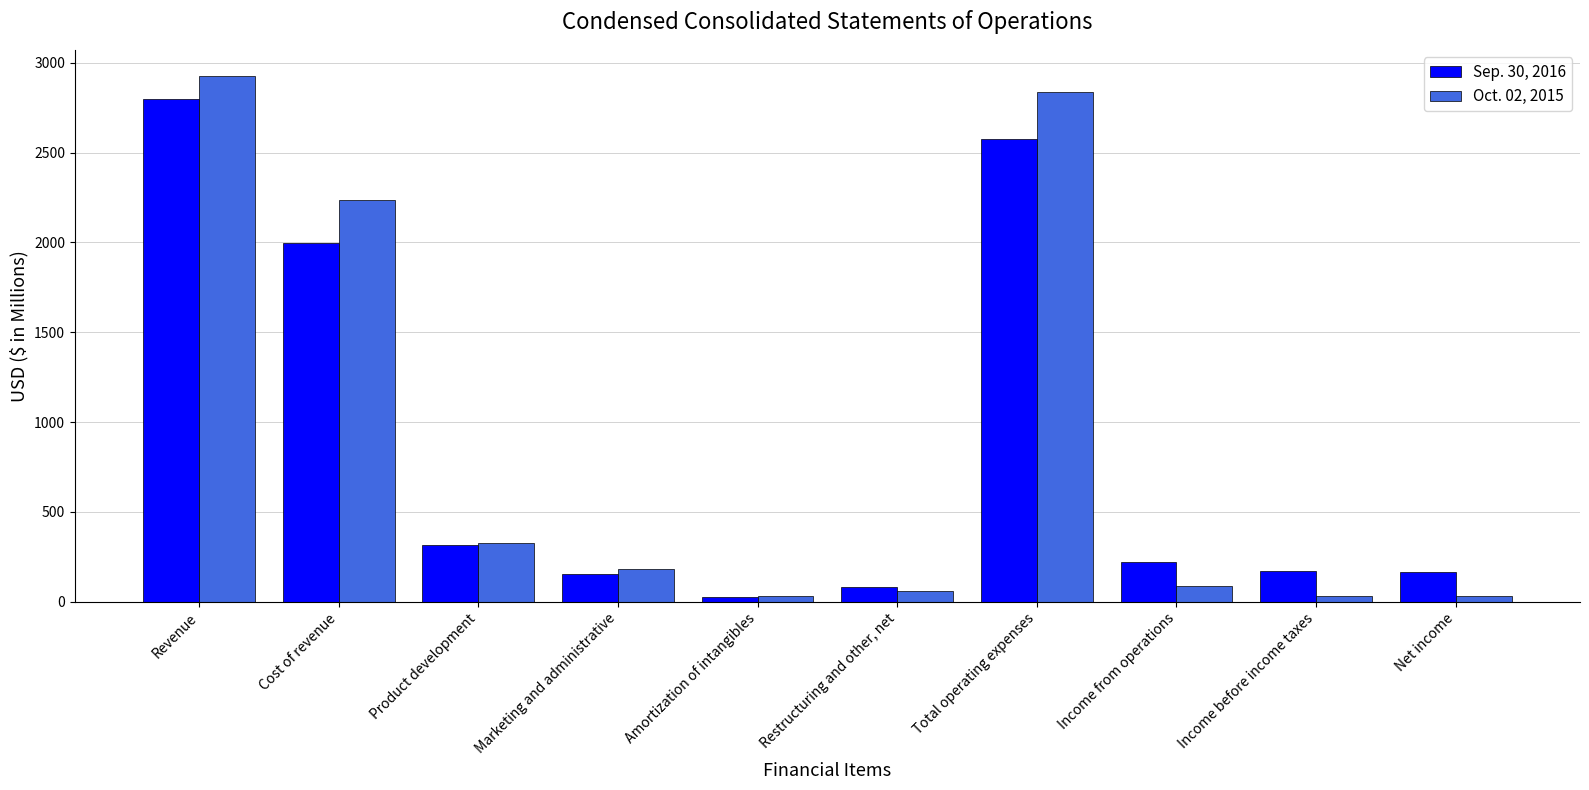

What is the sum of all Oct. 02, 2015 values?

8754